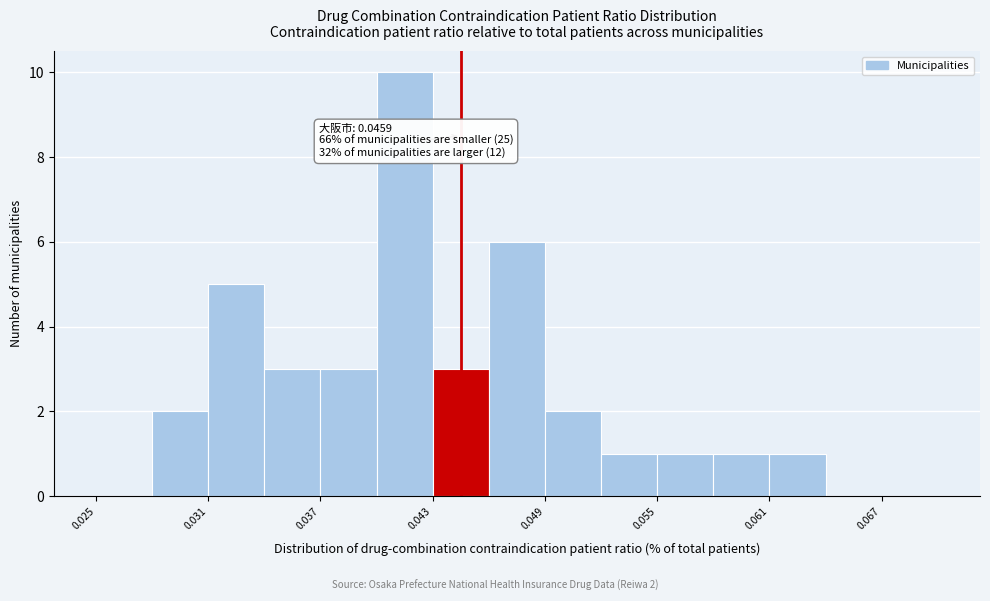

Read against the x-axis, roughly where is the centre of the tallest bar?

0.042